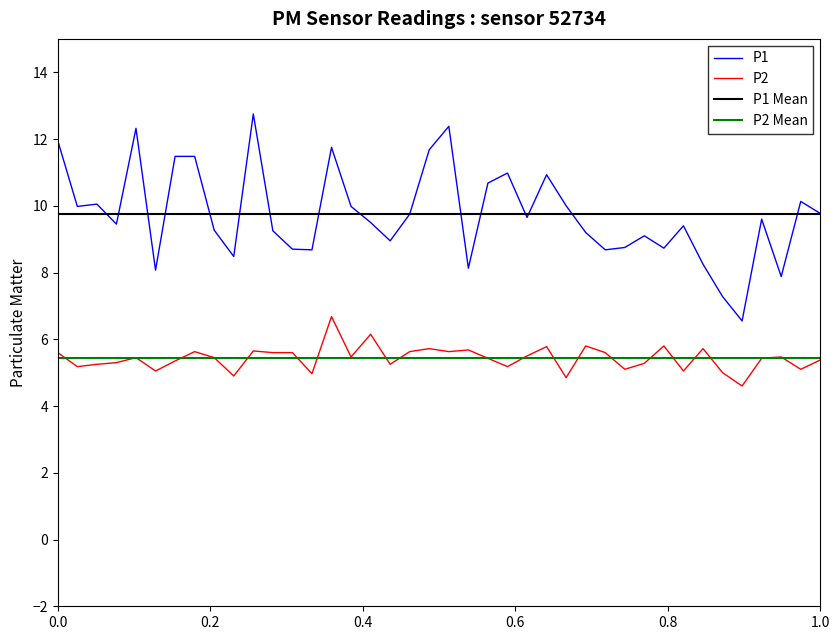

At how many categories does at least one series exceed 9?

27